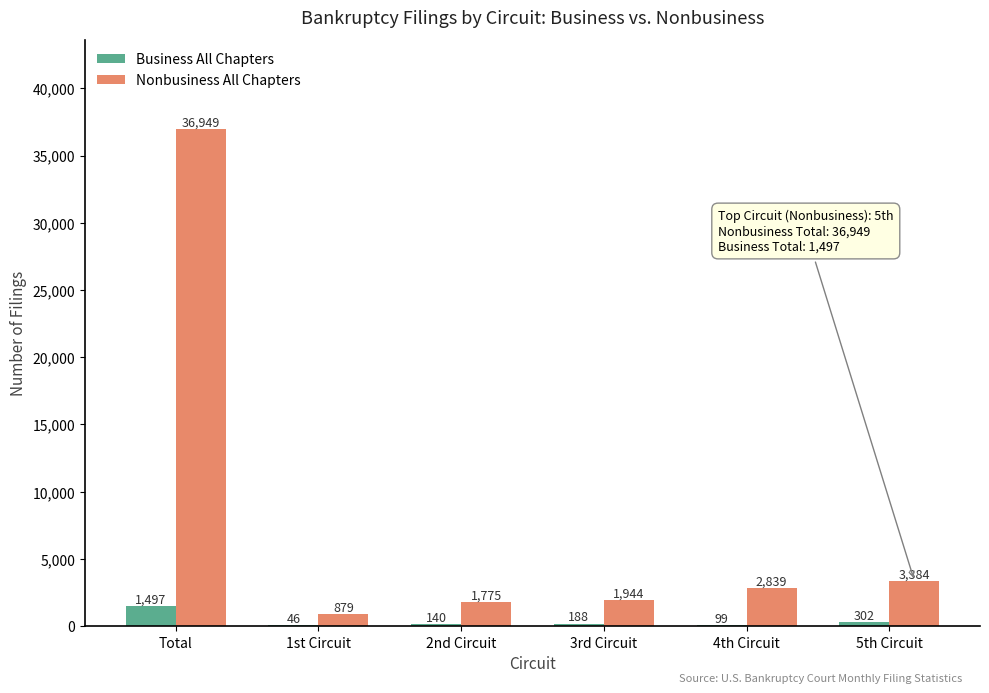

What is the maximum value shown in the chart?

36949